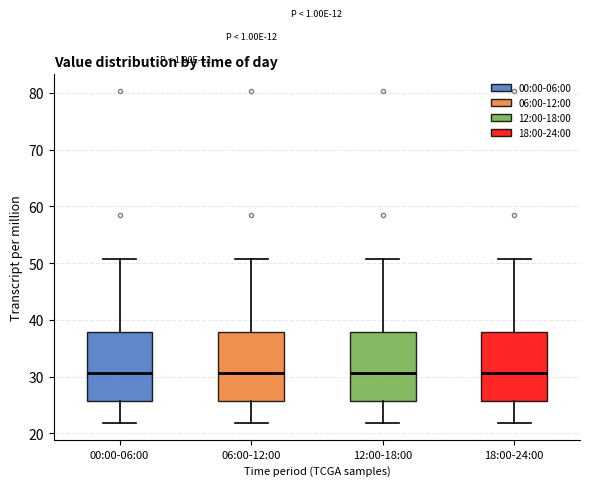

Reading left to right, transcribe this box plot: for each box, give where its median line is, the range the box spans, and where its two whiskers end, as read against the y-axis. The values are not printed on the chart, so give them approximately, as read against the axis.

00:00-06:00: median 31, box 26 to 38, whiskers 22 to 51
06:00-12:00: median 31, box 26 to 38, whiskers 22 to 51
12:00-18:00: median 31, box 26 to 38, whiskers 22 to 51
18:00-24:00: median 31, box 26 to 38, whiskers 22 to 51